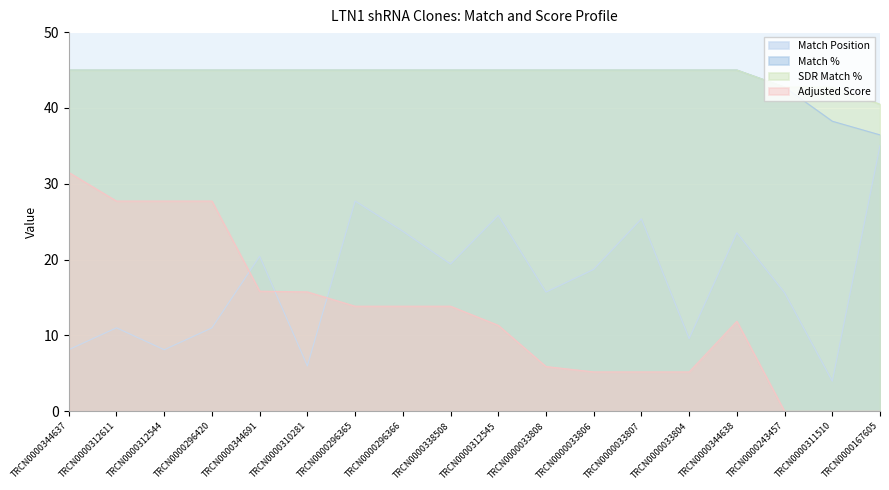

The value of SDR Match % at TRCN0000344638 is 45.0. True or false?

True